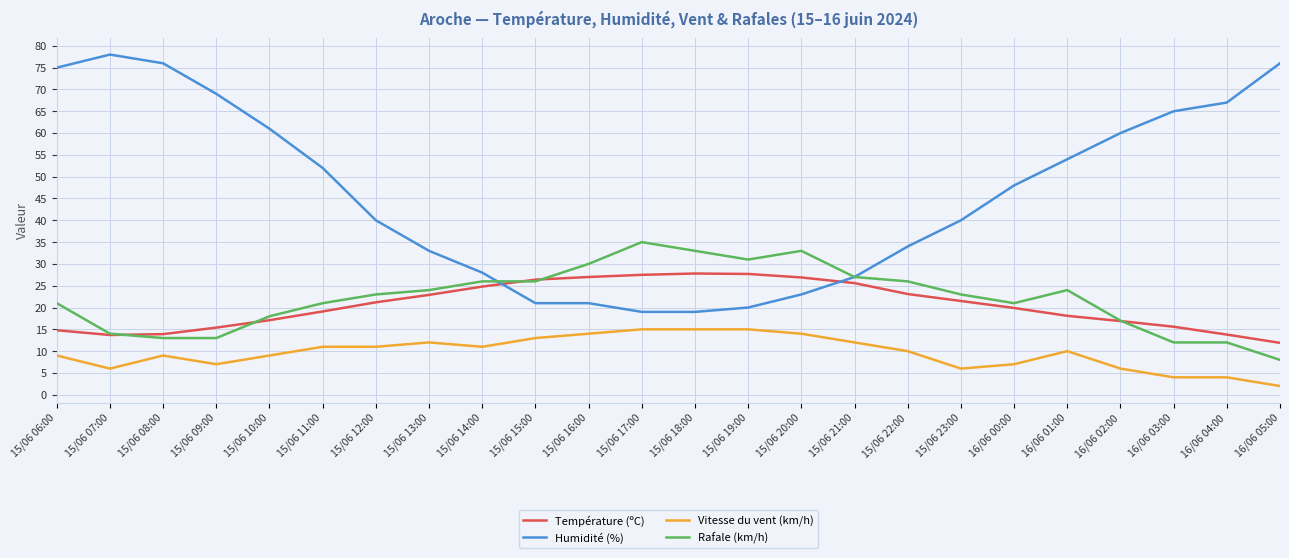

Which series changed the most between 15/06 16:00 and 16/06 04:00?

Humidité (%)